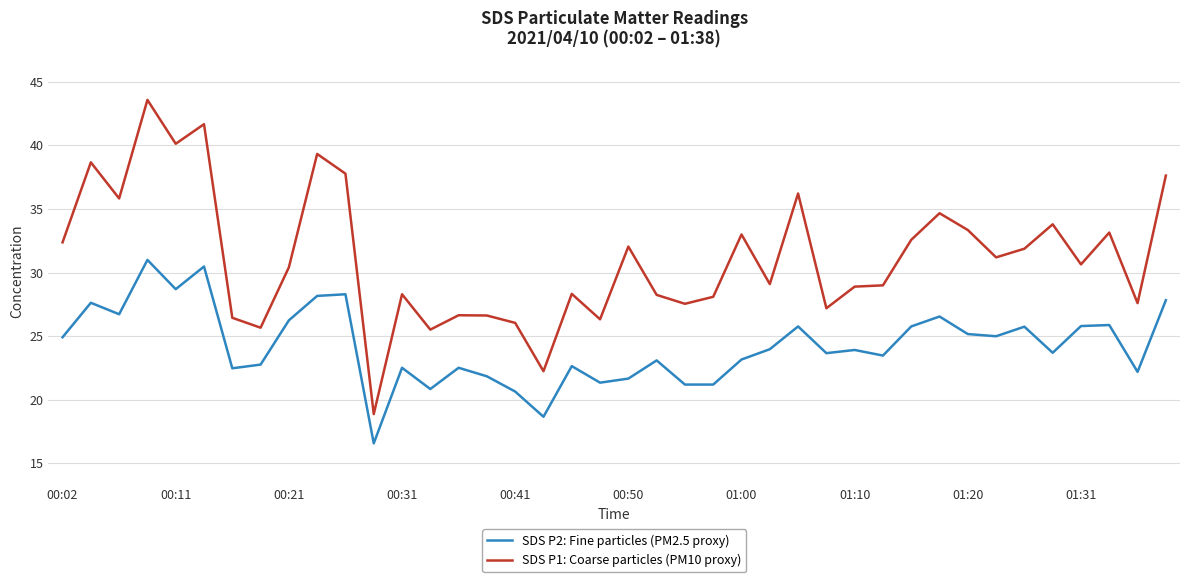

True or false: SDS P2: Fine particles (PM2.5 proxy) has more than 1 points higher than both neighbors.

True